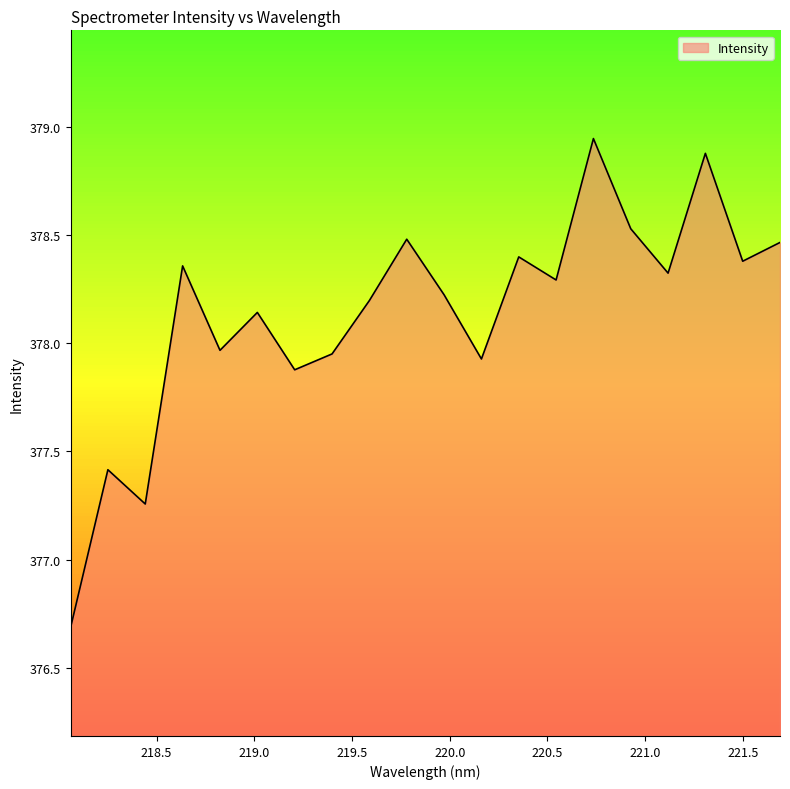

Which category has the highest value across all series?

220.7354